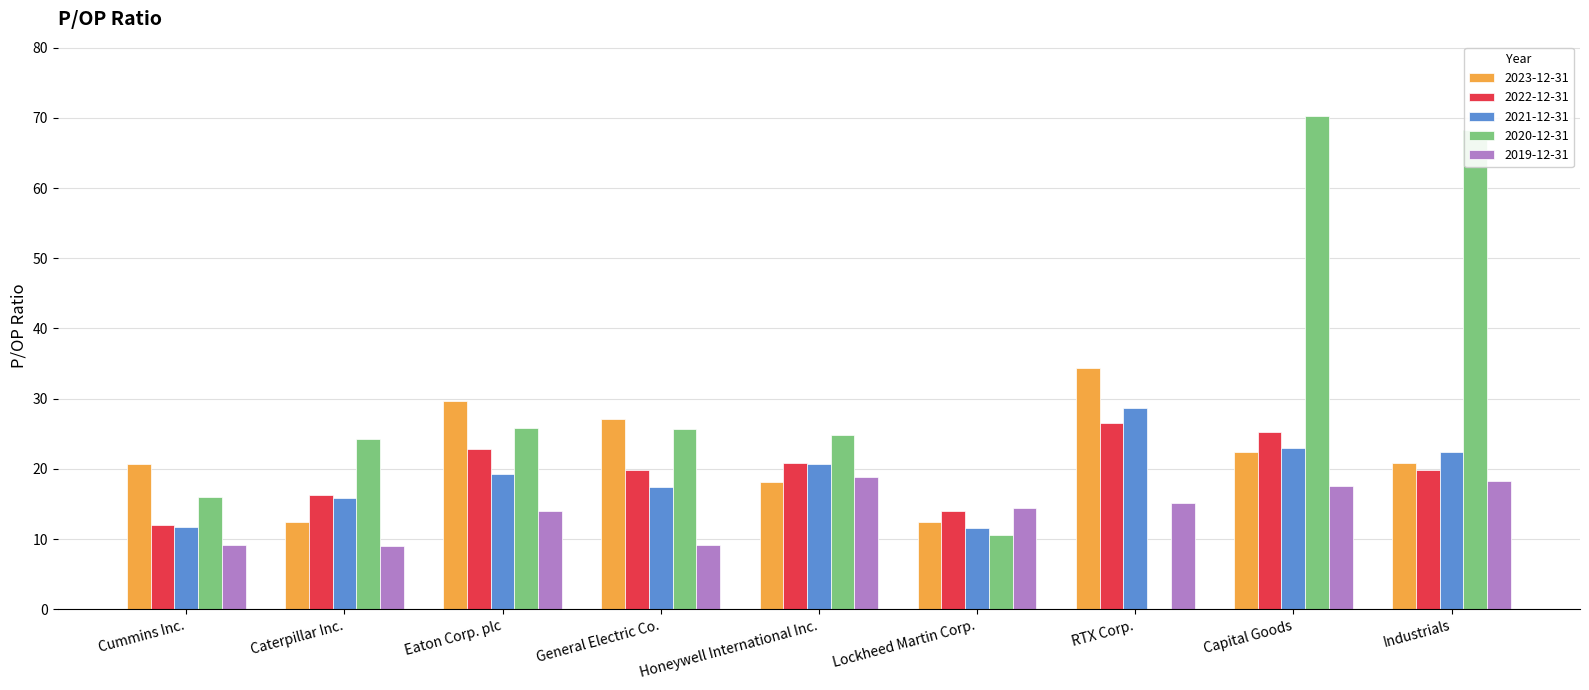

Which series has the widest spread of values?

2020-12-31